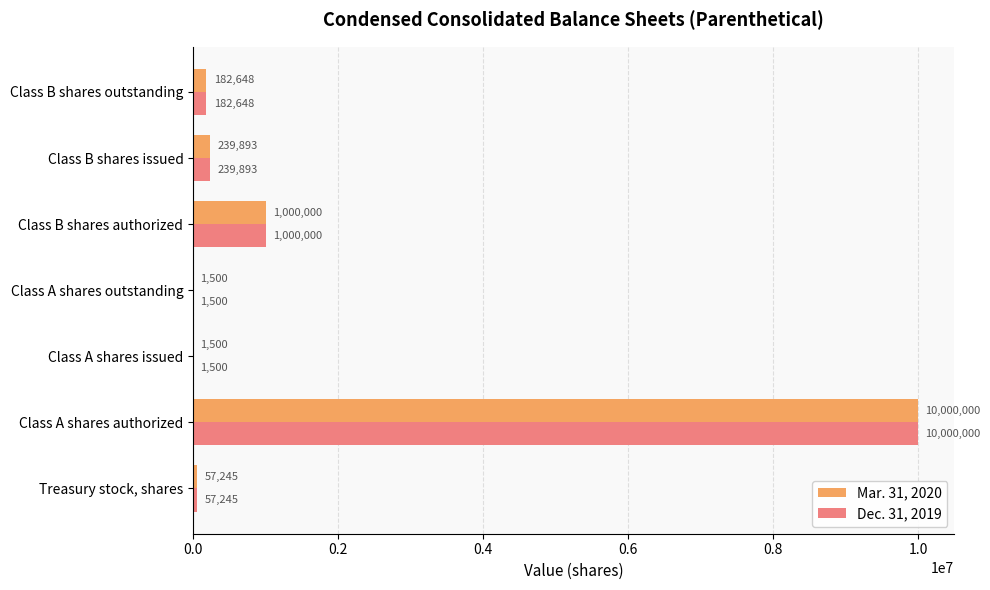

Which label corresponds to the largest value in the chart?

Class A shares authorized